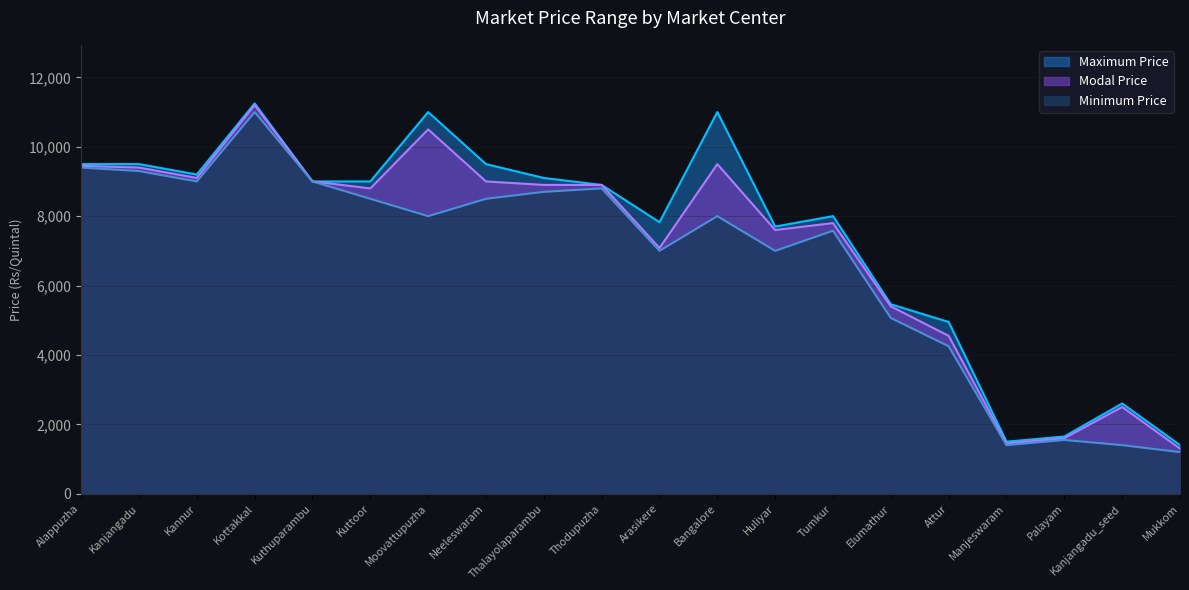

Which category has the lowest value across all series?

Mukkom